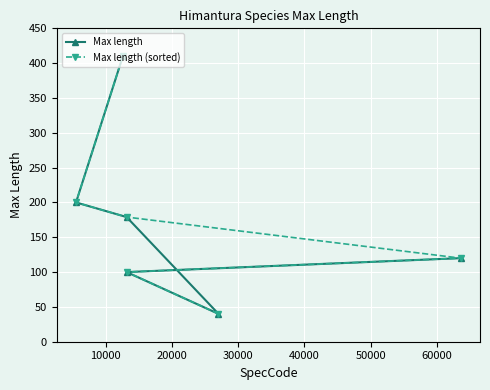

Rank the series by their maximum value, from lowest to highest.

Max length, Max length (sorted)